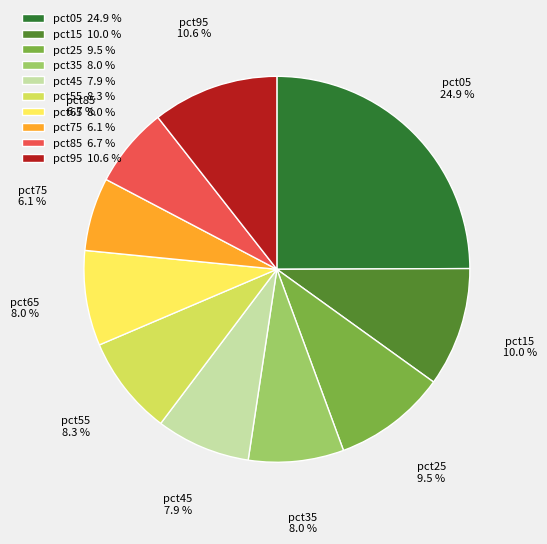

True or false: pct45 accounts for 13% of the total.

False